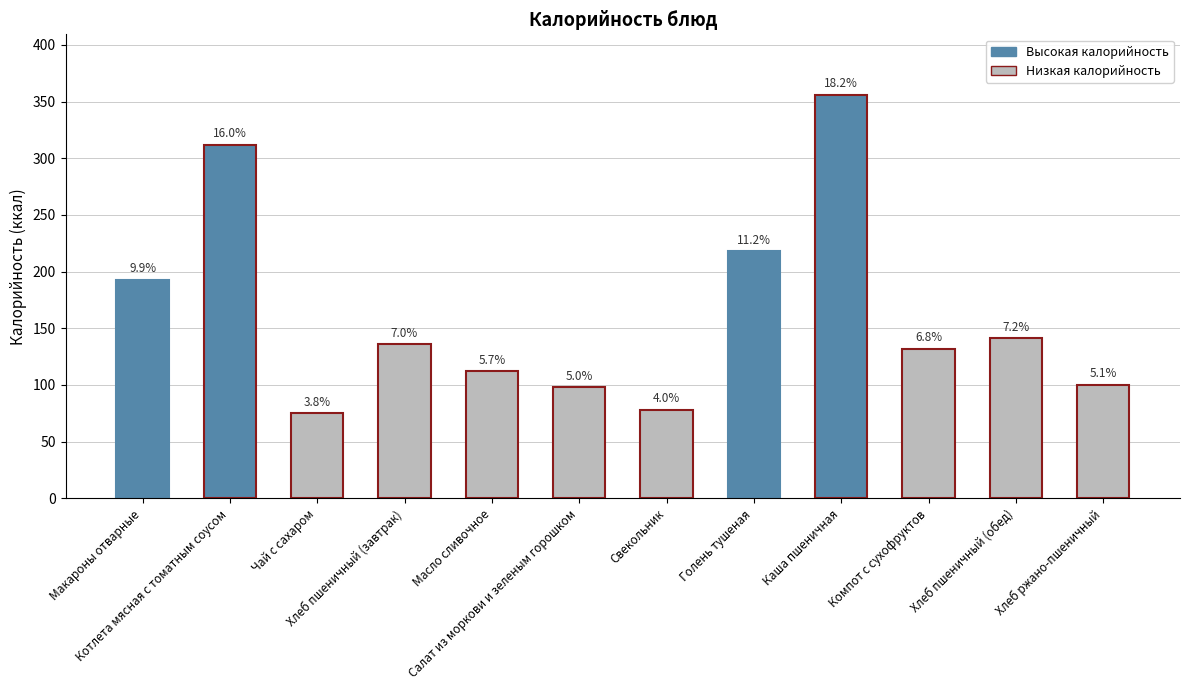

Rank the categories by value from lowest to highest.

Чай с сахаром, Свекольник, Салат из моркови и зеленым горошком, Хлеб ржано-пшеничный, Масло сливочное, Компот с сухофруктов, Хлеб пшеничный (завтрак), Хлеб пшеничный (обед), Макароны отварные, Голень тушеная, Котлета мясная с томатным соусом, Каша пшеничная